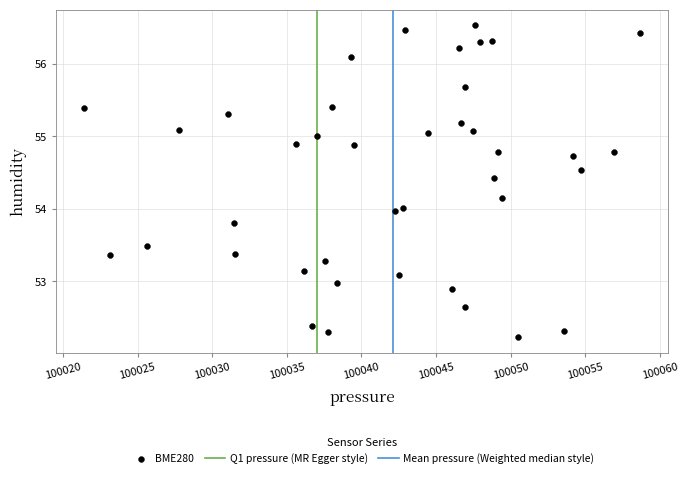

What is the range of Y values (max minus min)?

4.3